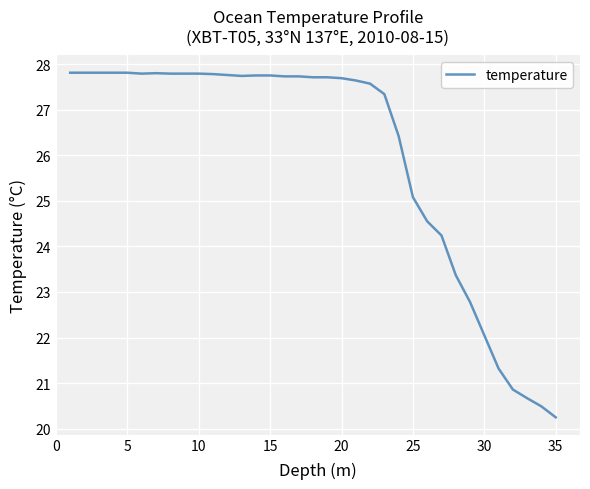

What is the greatest value displayed?

27.8